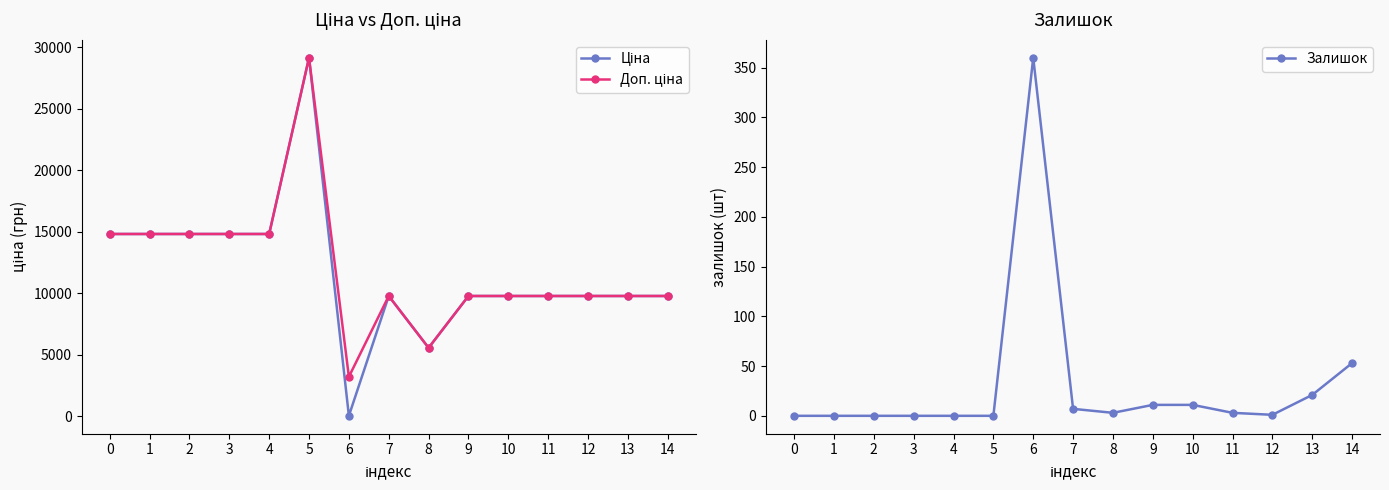

Reading left to right, transcribe all the data shown in this chart.

Ціна: 14817.6	14817.6	14817.6	14817.6	14817.6	29152.3	32.0	9775.5	5560.3	9775.5	9775.5	9775.5	9775.5	9775.5	9775.5
Доп. ціна: 14817.6	14817.6	14817.6	14817.6	14817.6	29152.3	3205.0	9775.5	5560.3	9775.5	9775.5	9775.5	9775.5	9775.5	9775.5
Залишок: 0.0	0.0	0.0	0.0	0.0	0.0	360.0	7.0	3.0	11.0	11.0	3.0	1.0	21.0	53.0